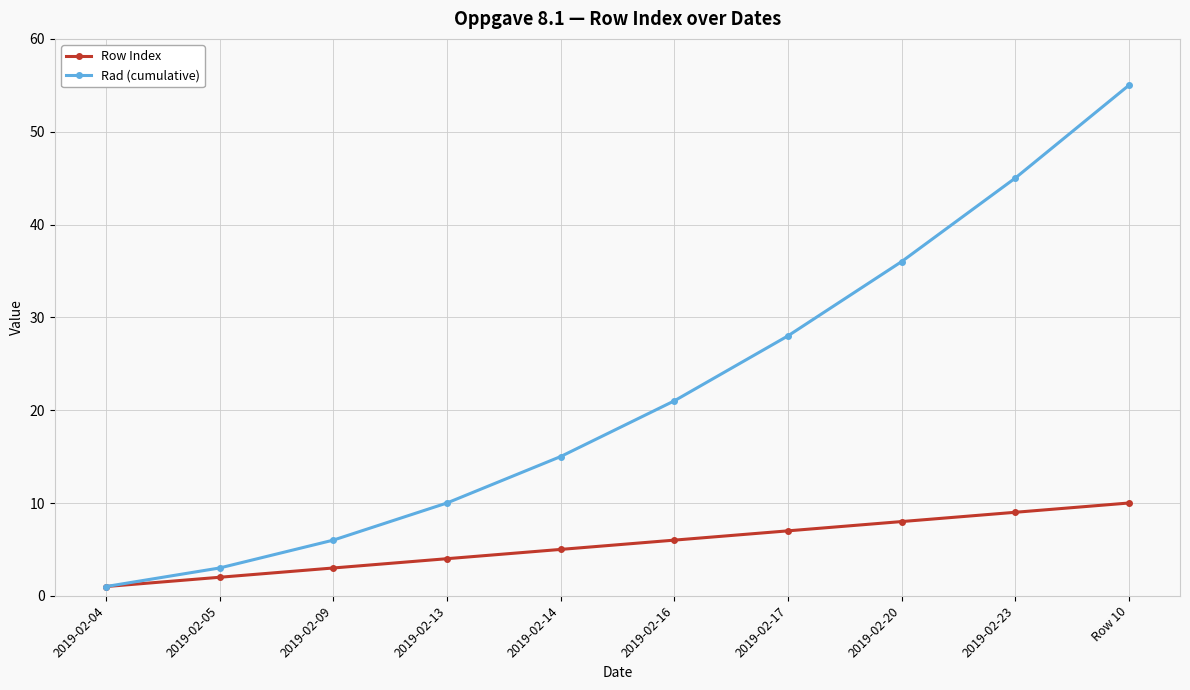

How many data points does each series have?

10